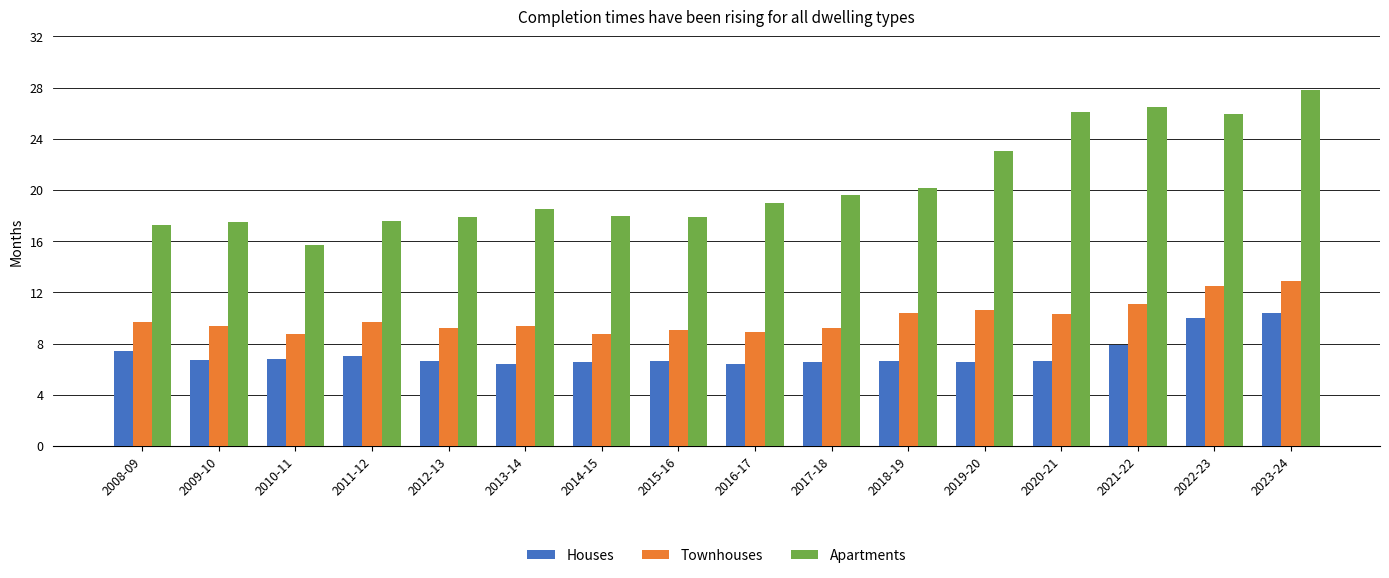

The value of Apartments at 2013-14 is 32.1. True or false?

False